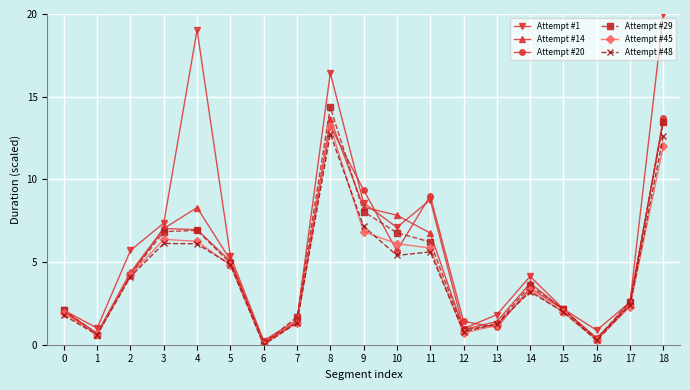

How many lines are shown in the chart?

6